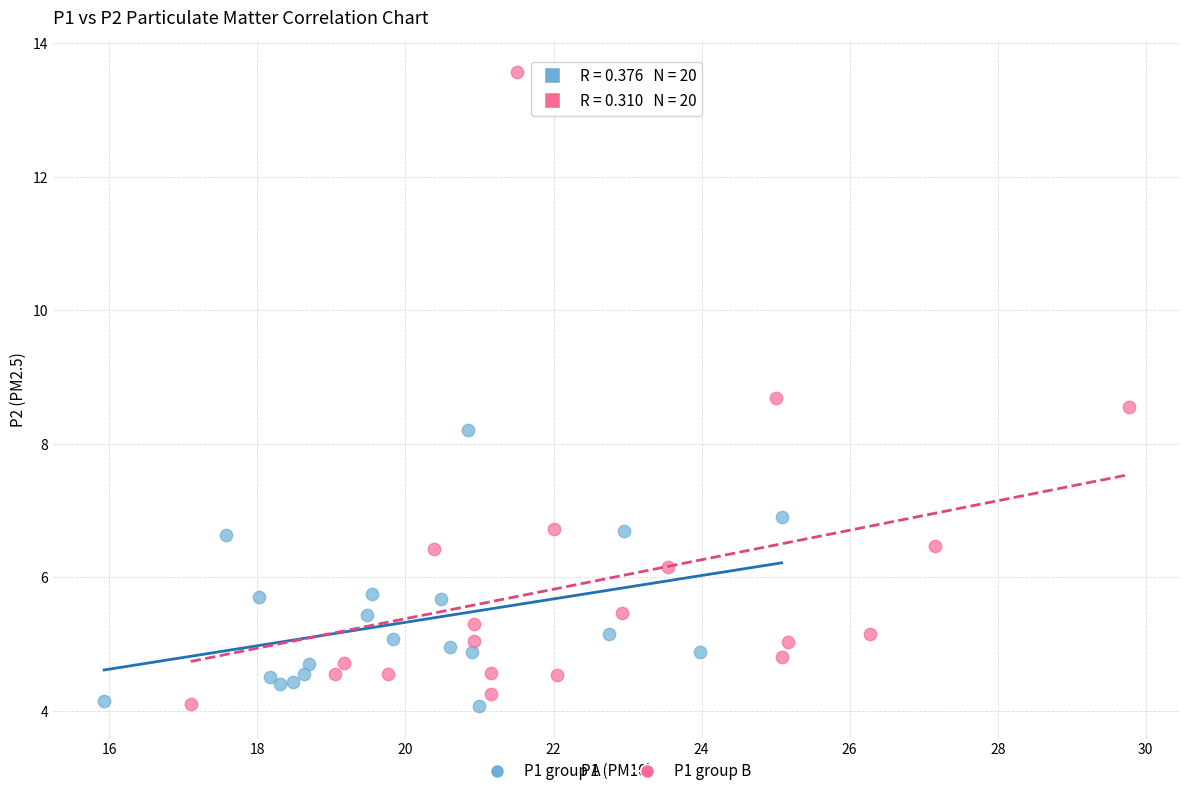

Which series reaches the maximum Y coordinate?

P1 group B